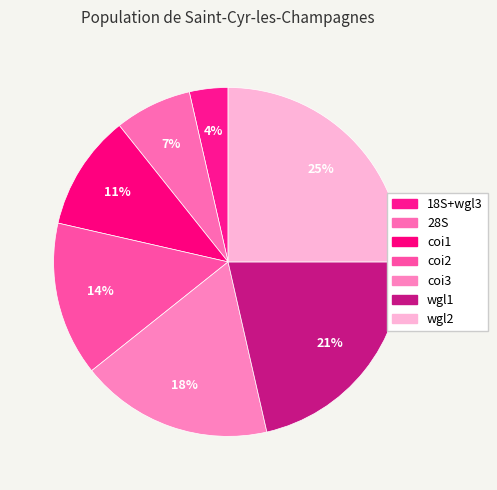

To the nearest percent, what is the average slice percentage?

14%